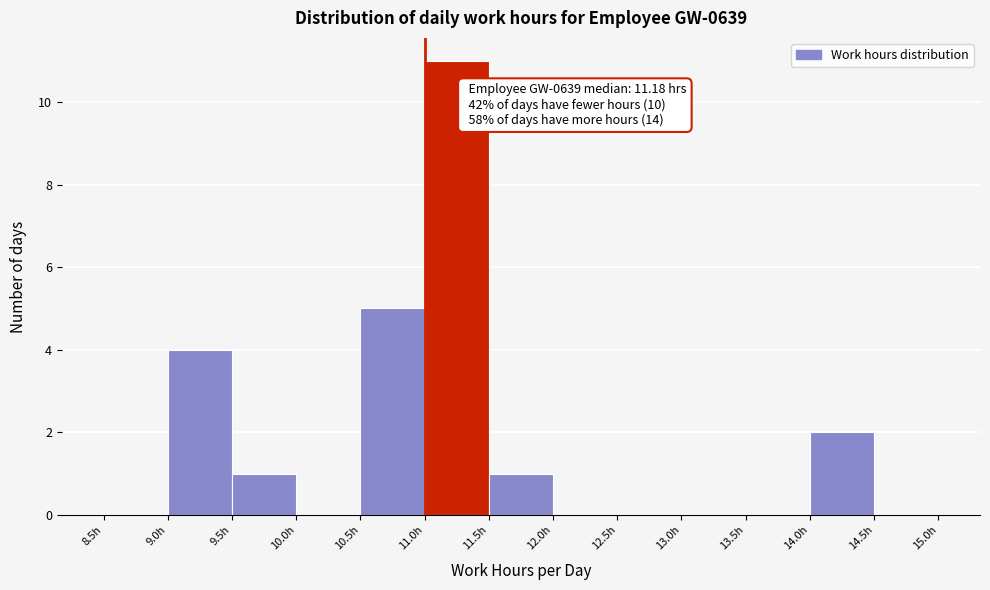

Over which range of the x-axis is the bar tallest?

11.0 to 11.5